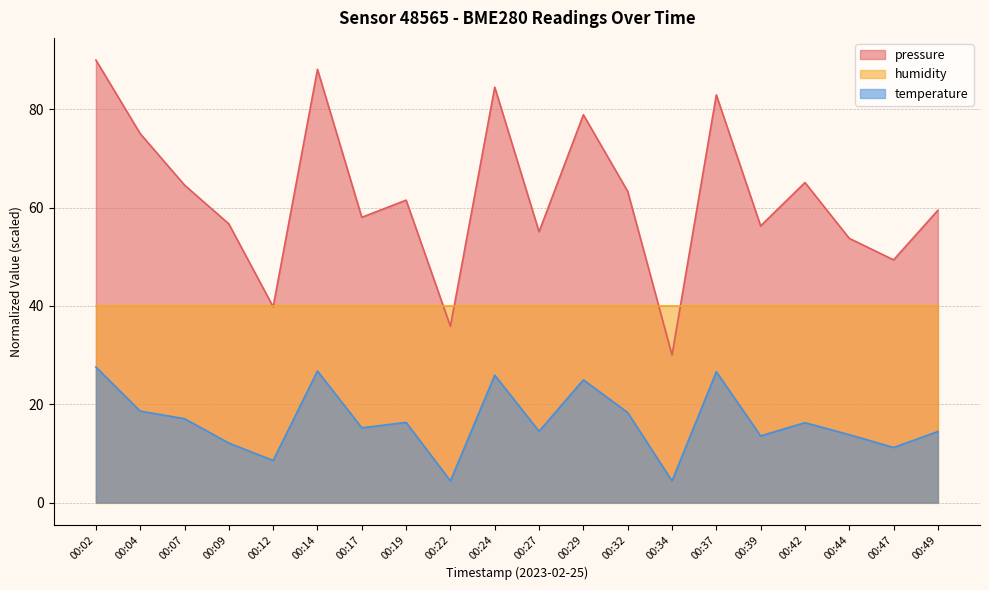

At 00:14, list the series in order from largest to smallest.

pressure, humidity, temperature